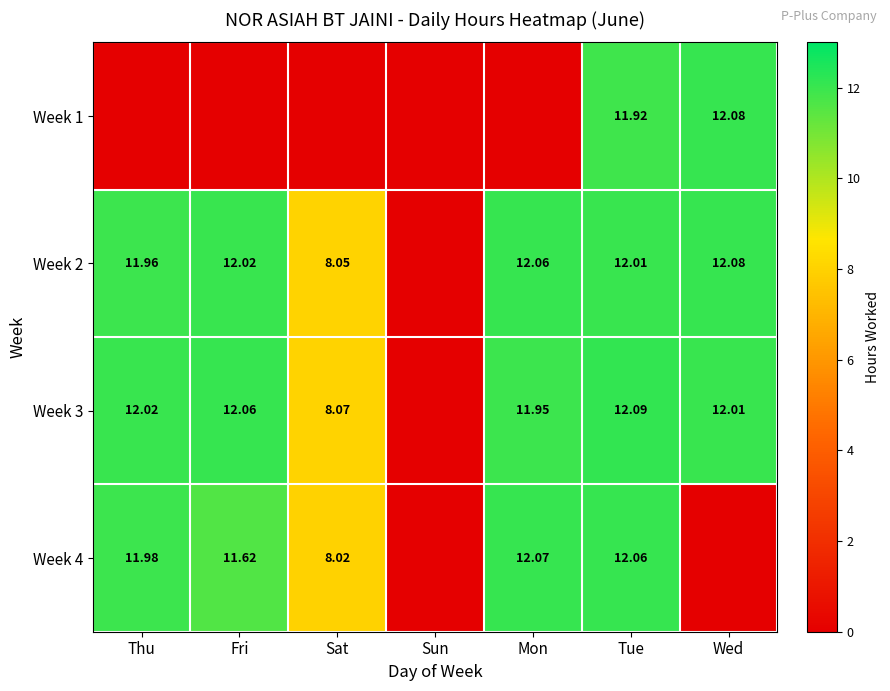

Is the value of Week 1 at Tue greater than the value of Week 2 at Sat?

Yes